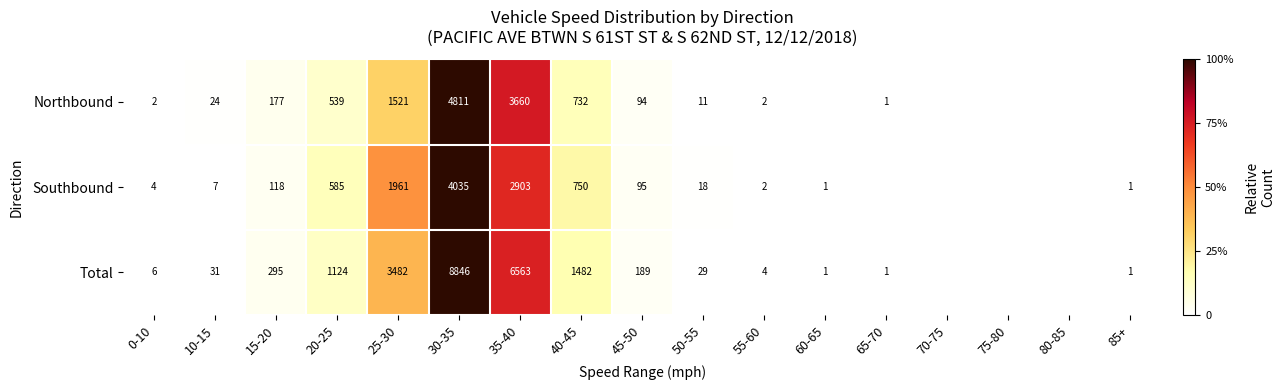

At 40-45, list the series in order from smallest to largest.

Northbound, Southbound, Total